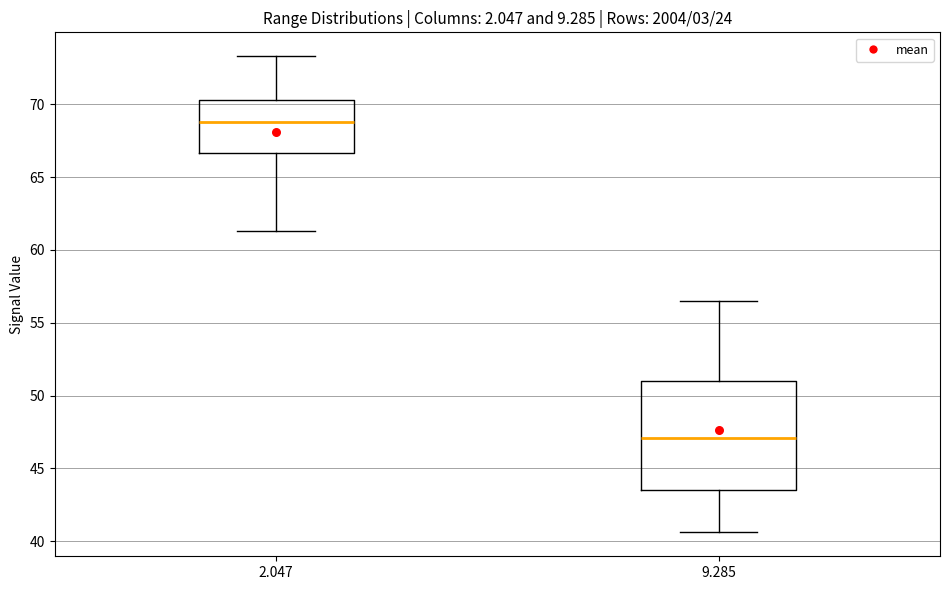

Reading left to right, transcribe this box plot: for each box, give where its median line is, the range the box spans, and where its two whiskers end, as read against the y-axis. The values are not printed on the chart, so give them approximately, as read against the axis.

2.047: median 69.0, box 66.5 to 70.5, whiskers 61.5 to 73.5
9.285: median 47.0, box 43.5 to 51.0, whiskers 40.5 to 56.5